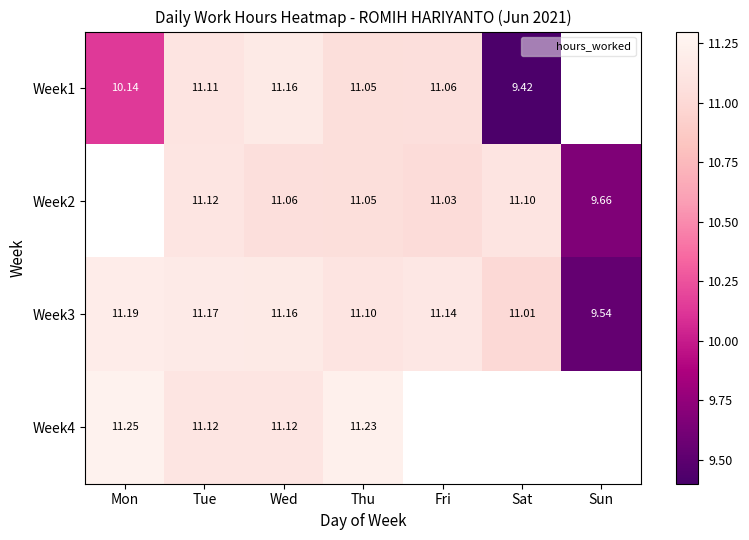

At which label is Week3 closest to 10?

Sun